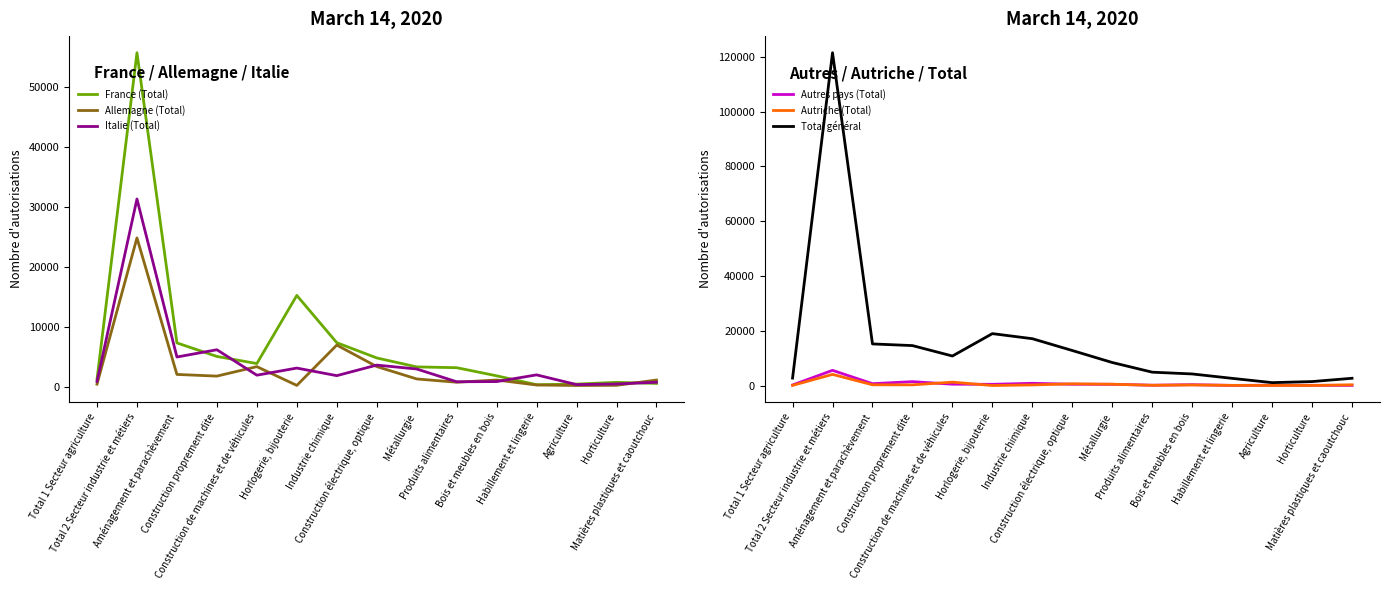

Where is Italie (Total) nearest to the value 15831?

Construction proprement dite